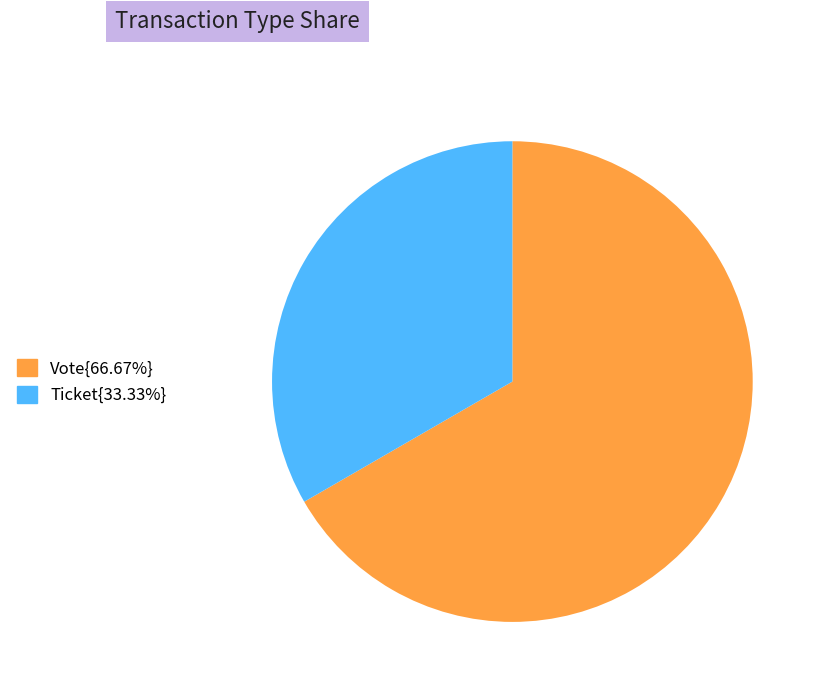

Is there a majority slice in this chart?

Yes